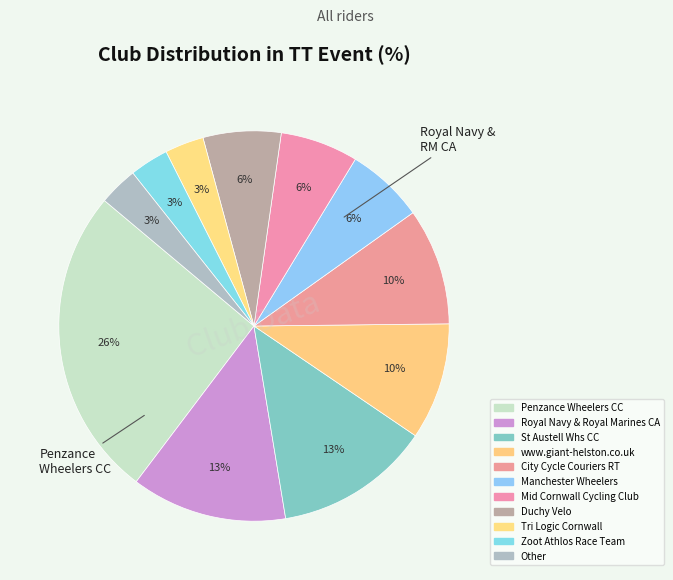

Count the number of slices in the pie.

11